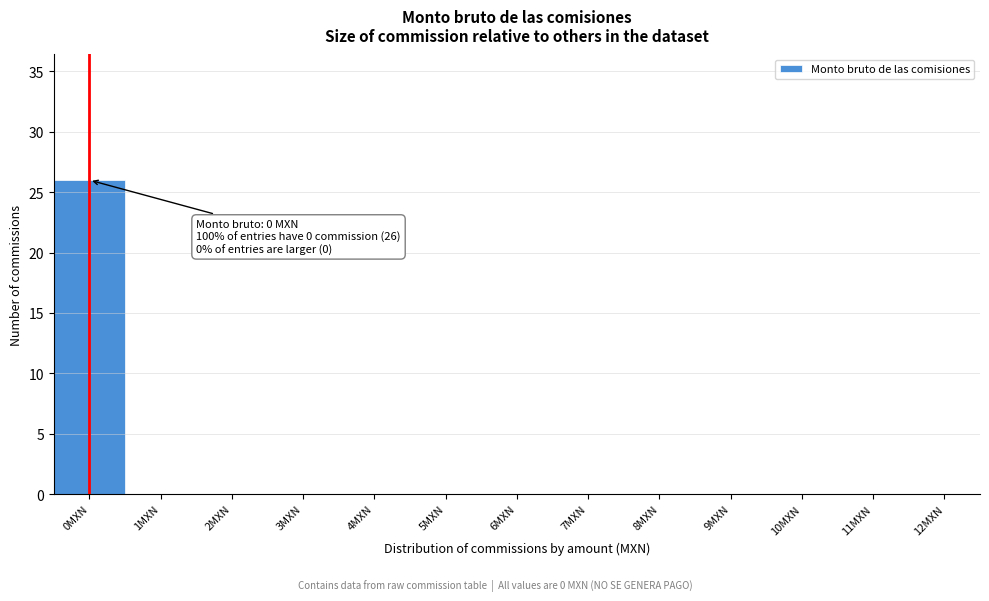

Reading left to right, list all the values displayed in this chart.

0MXN=26	1MXN=0	2MXN=0	3MXN=0	4MXN=0	5MXN=0	6MXN=0	7MXN=0	8MXN=0	9MXN=0	10MXN=0	11MXN=0	12MXN=0